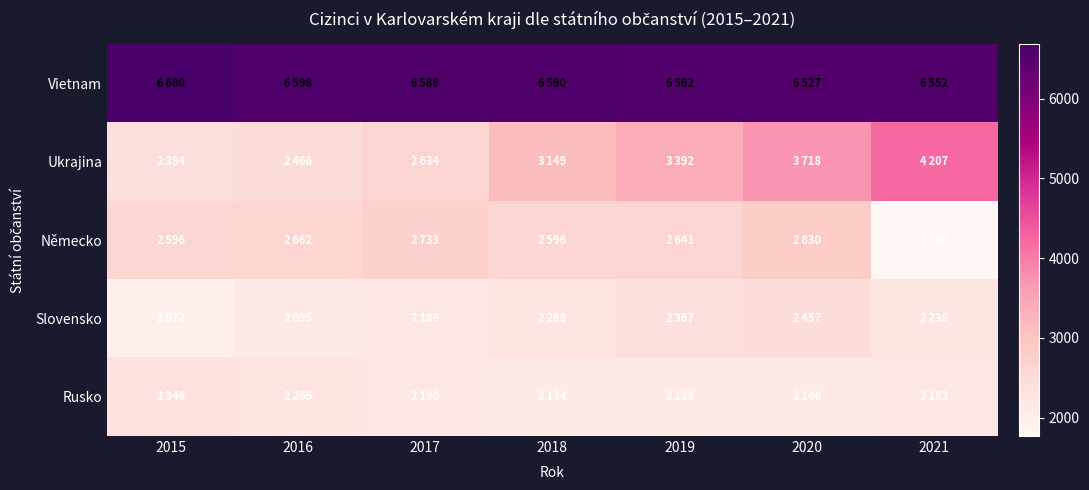

Which label corresponds to the smallest value in the chart?

2021